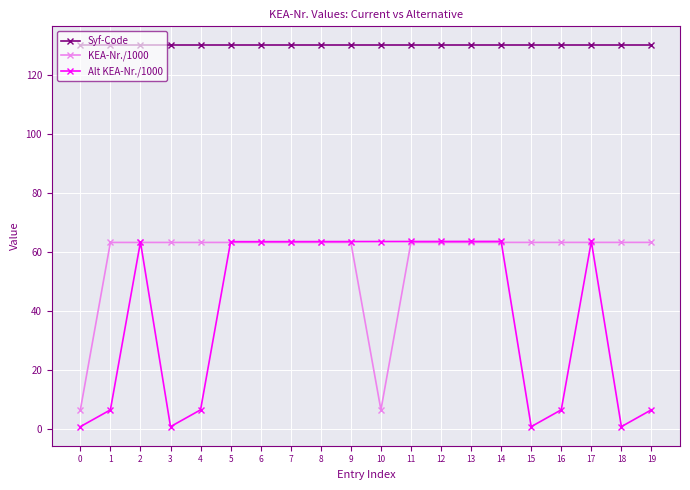

True or false: Syf-Code and Alt KEA-Nr./1000 intersect in this chart.

False